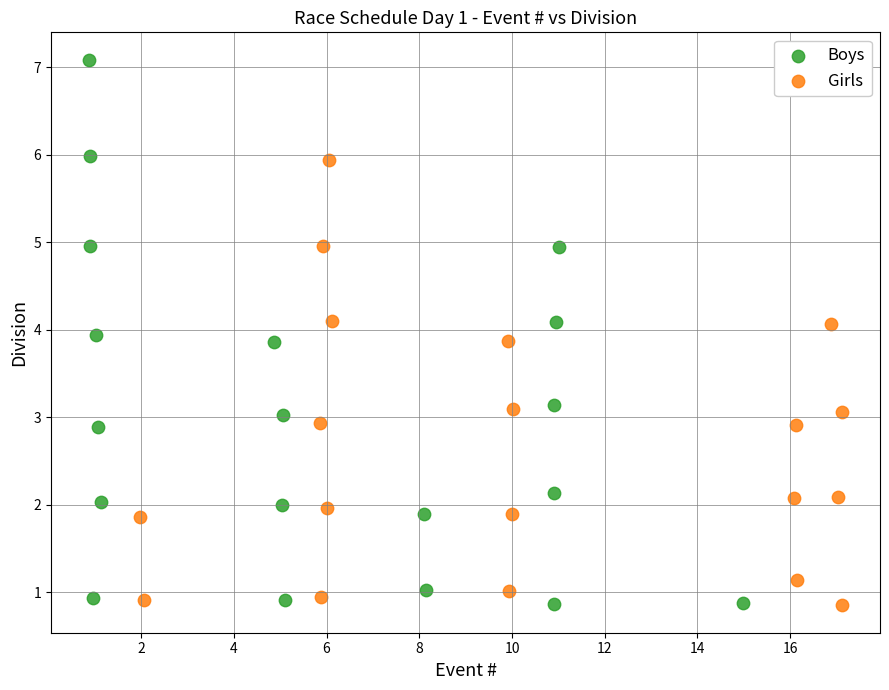

Which series has the largest Y range (max minus min)?

Boys